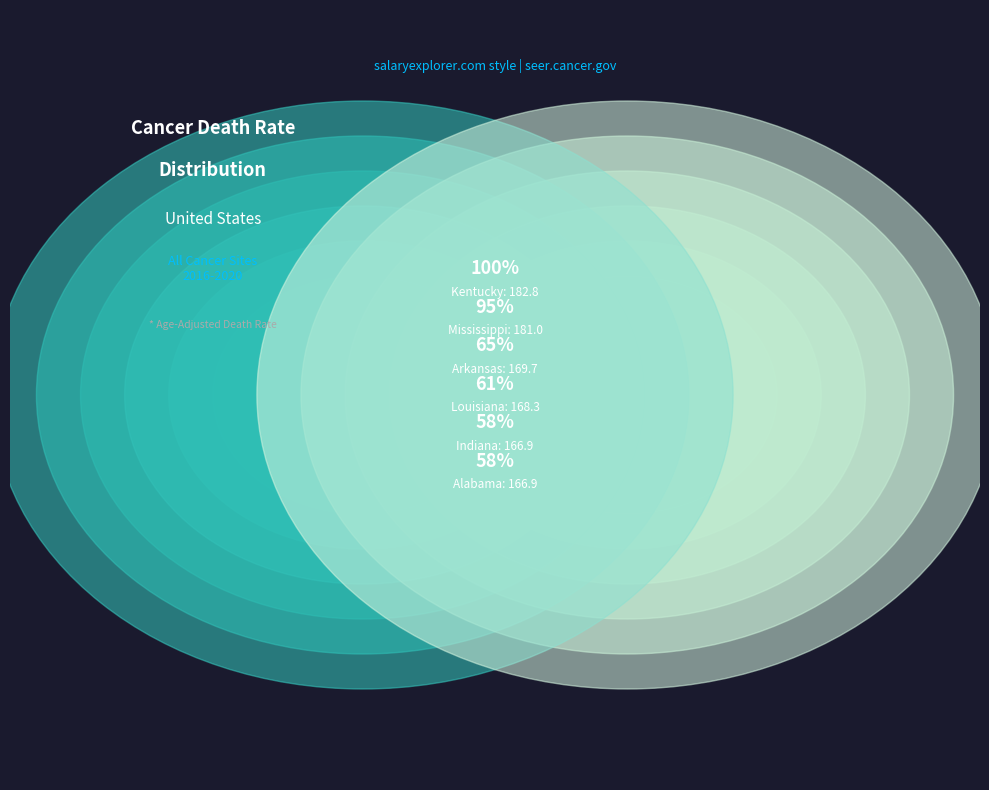

Which category has the biggest portion of the pie?

Kentucky